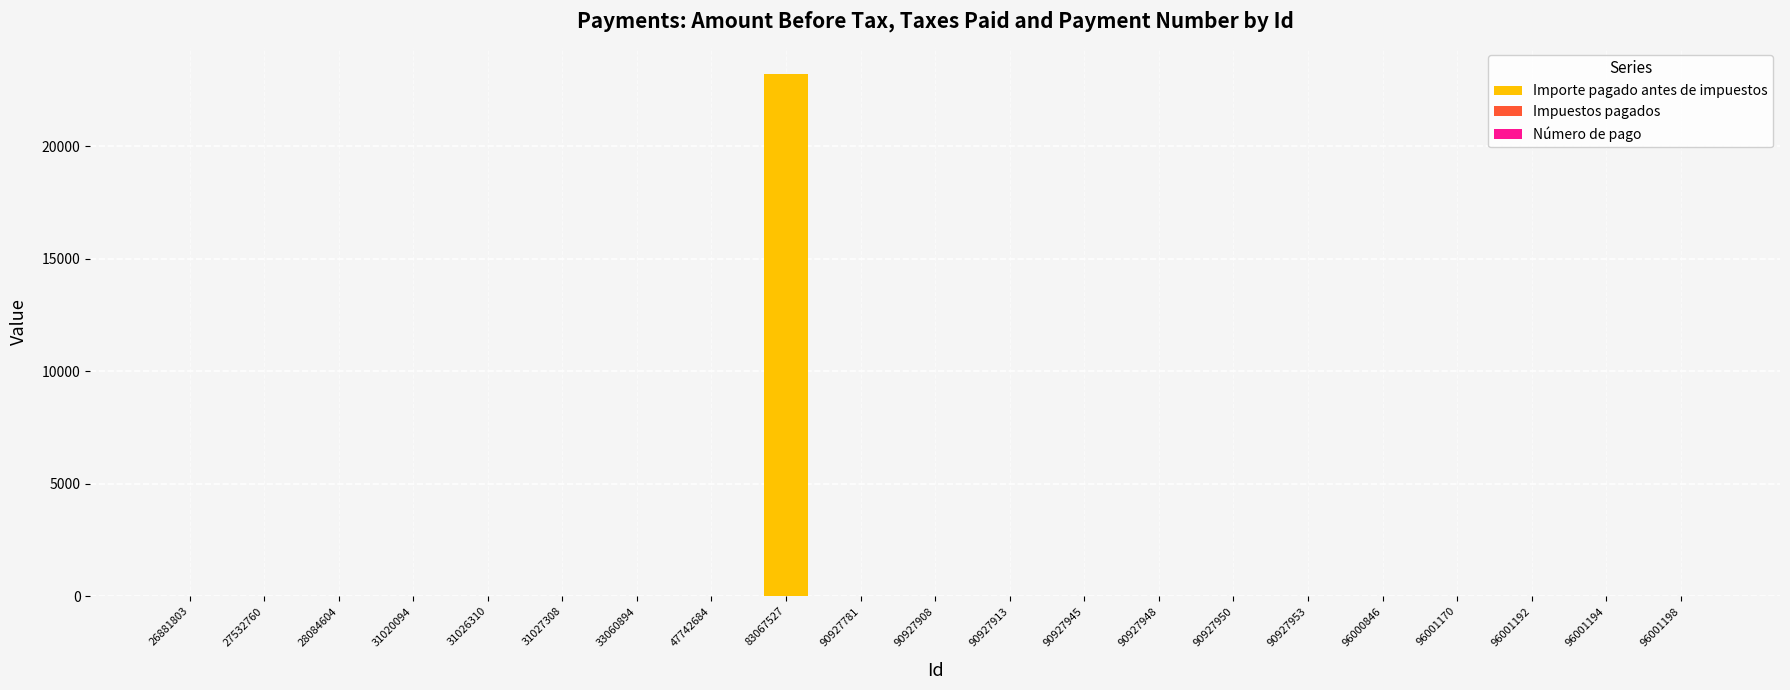

What is the highest value of the Importe pagado antes de impuestos series?

23200